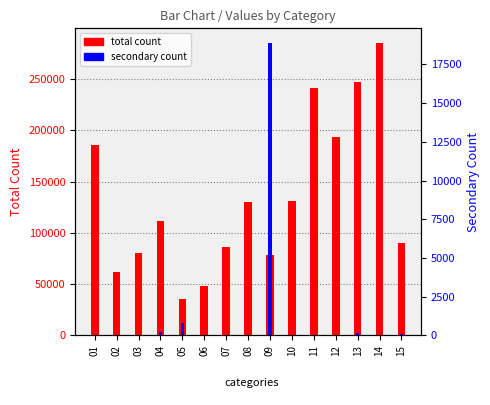

What is the average value of the secondary count series?

1344